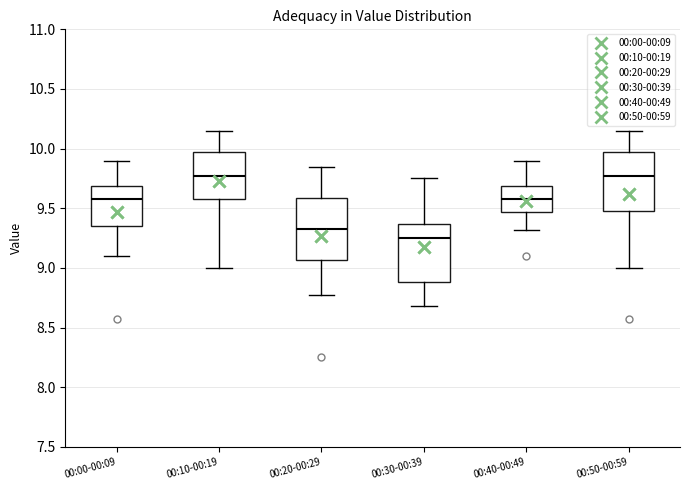

Where is the upper edge of the box for 00:00-00:09 on the y-axis? The values are not printed on the chart, so give them approximately, as read against the axis.

9.70